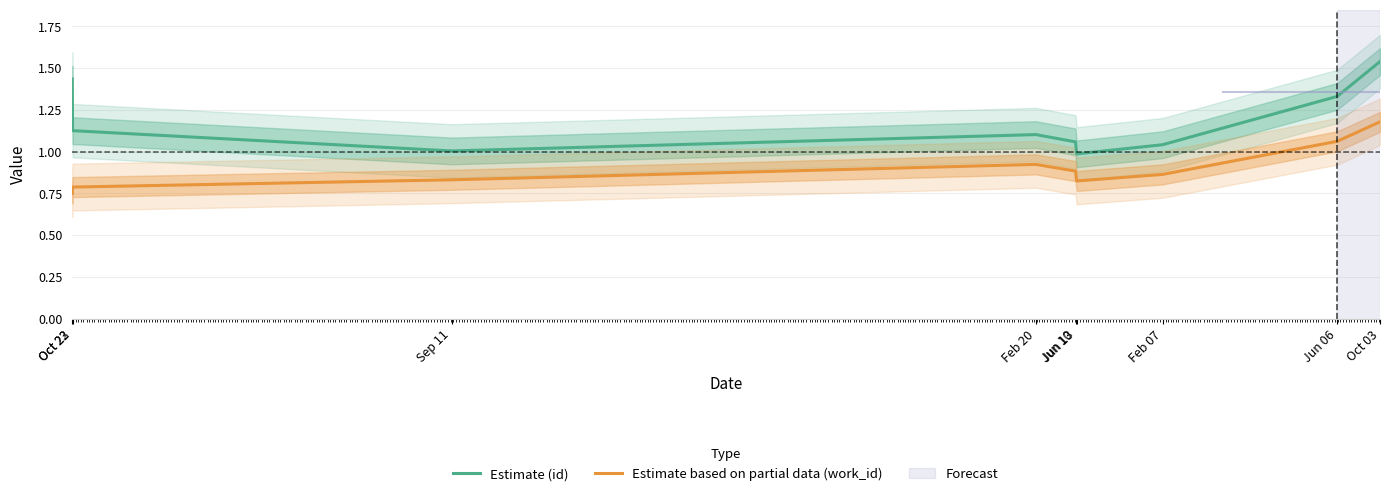

What is the label of the 8th point from the left?

Jun 06